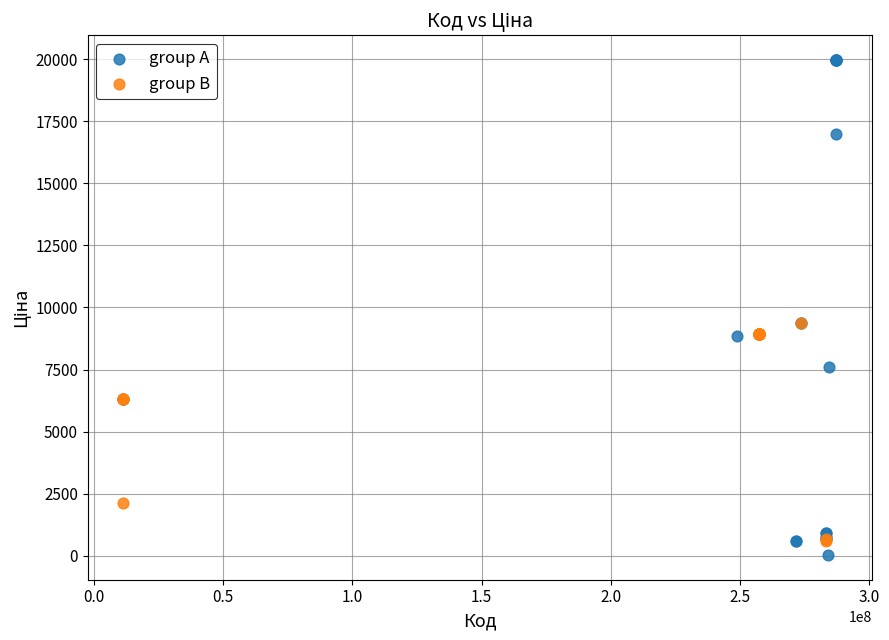

Which series reaches the maximum Y coordinate?

group A